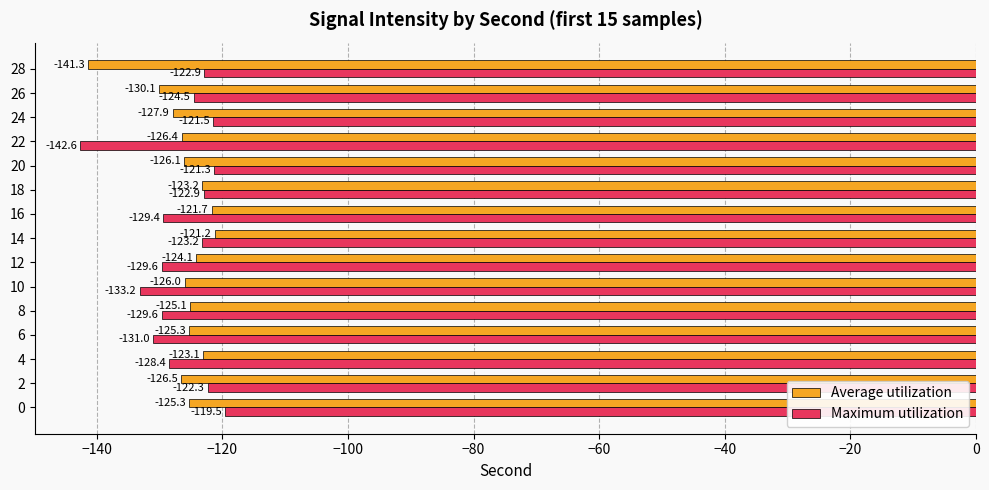

What is the average value of the Average utilization series?

-126.2